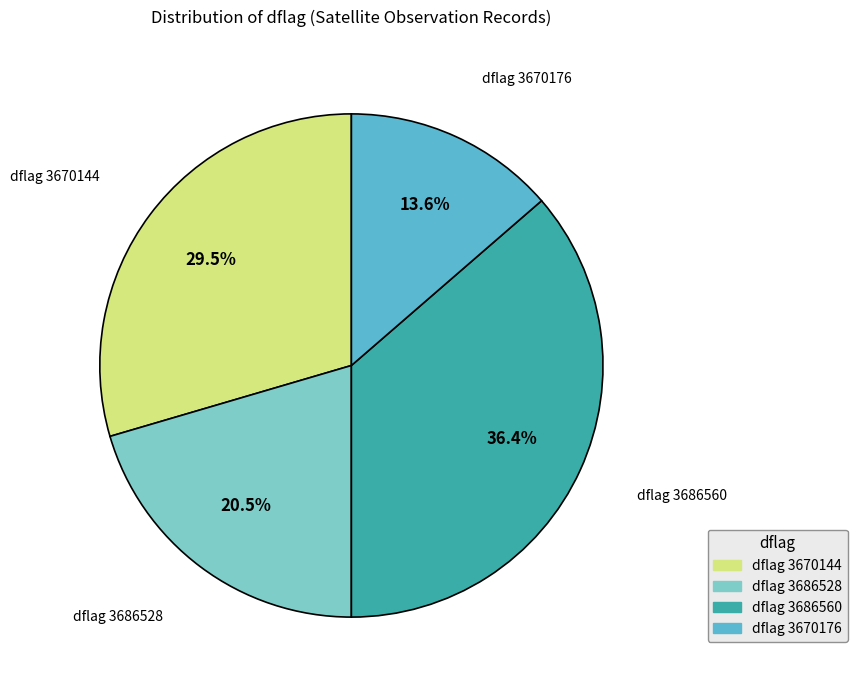

Rank the categories by value from lowest to highest.

dflag 3670176, dflag 3686528, dflag 3670144, dflag 3686560